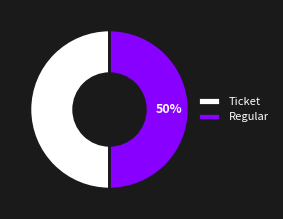

Combined, do Regular and Ticket account for over 50%?

Yes